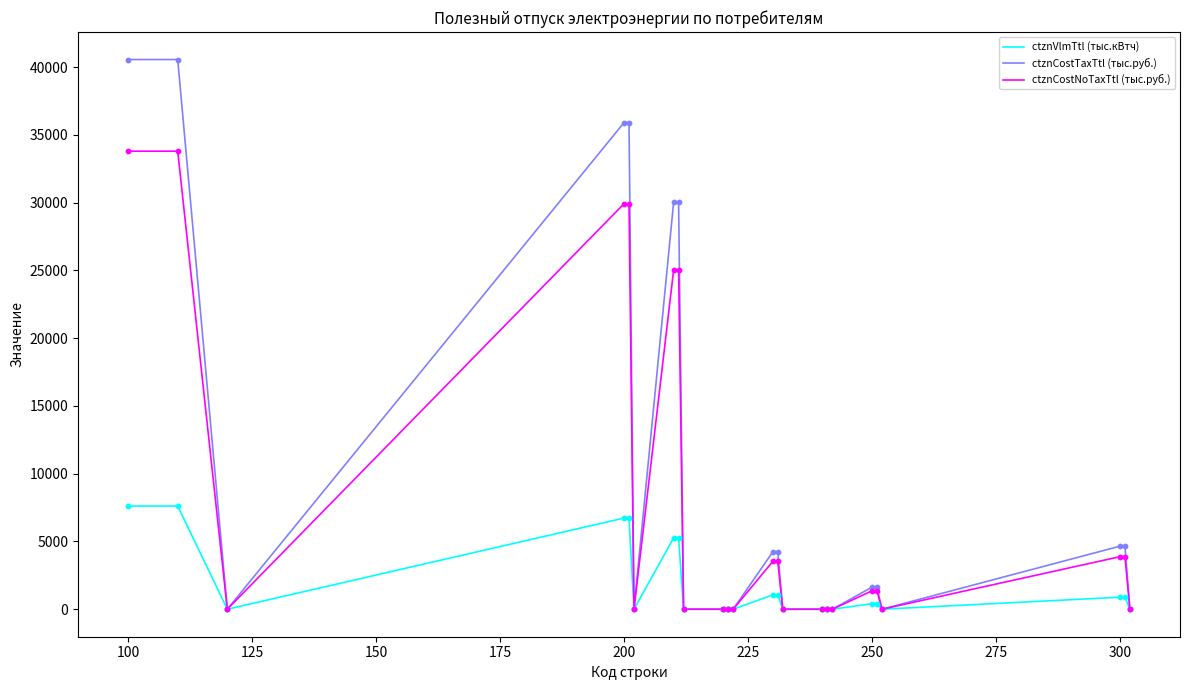

Which series has the largest range (max minus min)?

ctznCostTaxTtl (тыс.руб.)